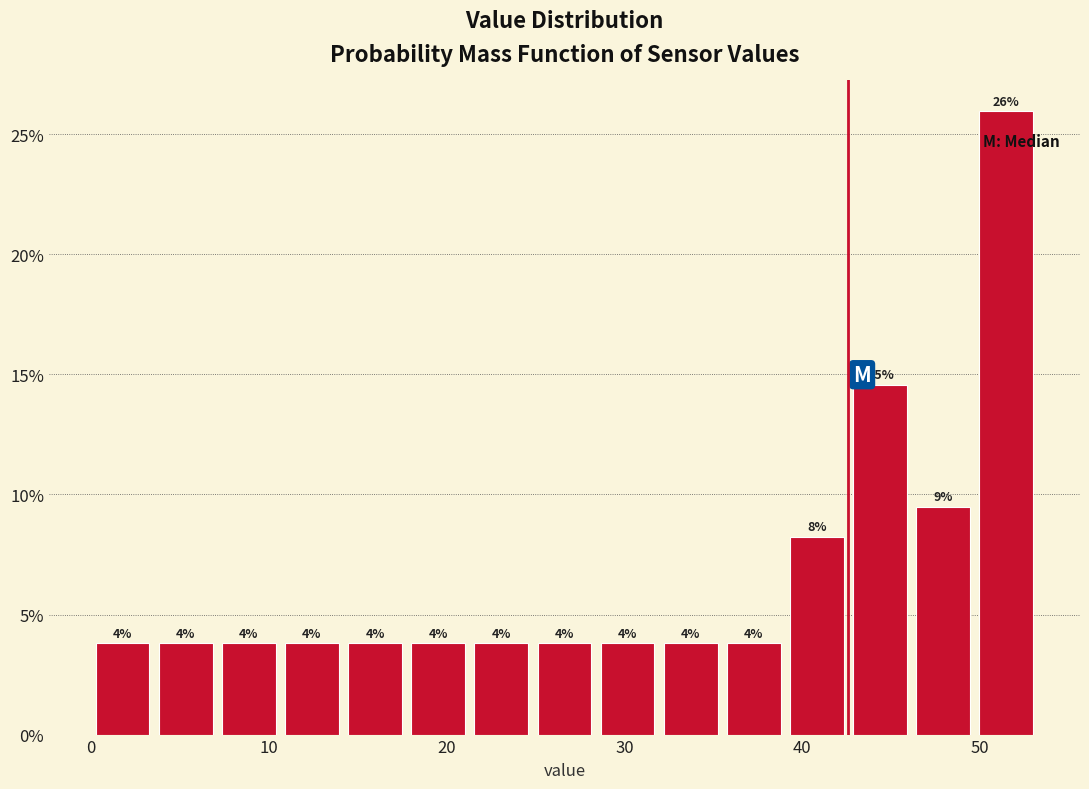

Around what value on the x-axis is the tallest bar? Give the approximate position of its centre, as read against the axis.

51